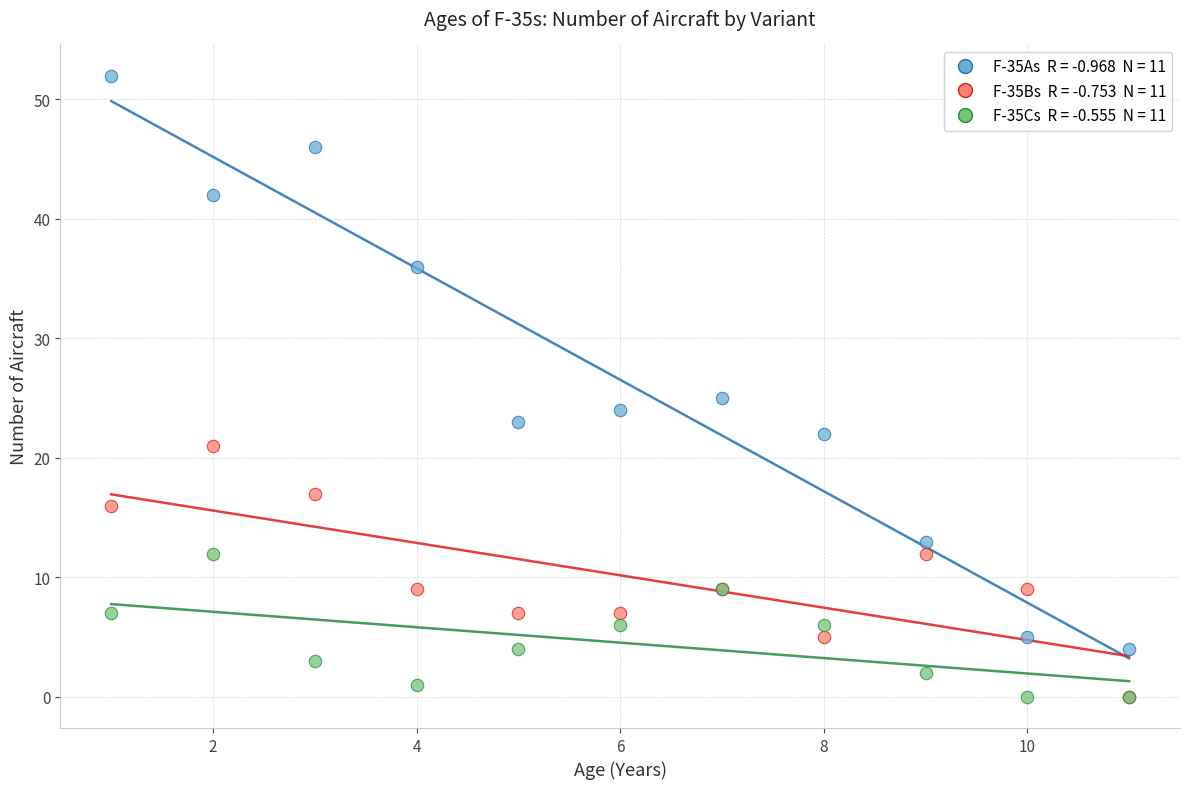

Across all series, what Y value is closest to 26?

25